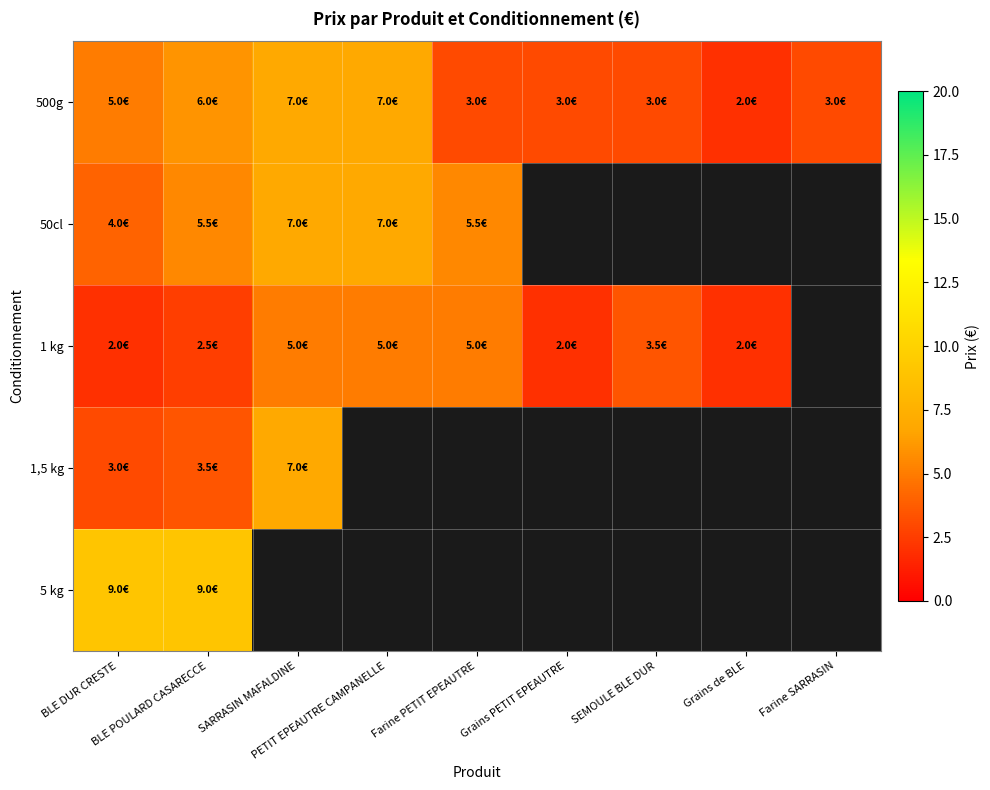

At Grains de BLE, list the series in order from largest to smallest.

500g, 50cl, 1 kg, 1,5 kg, 5 kg